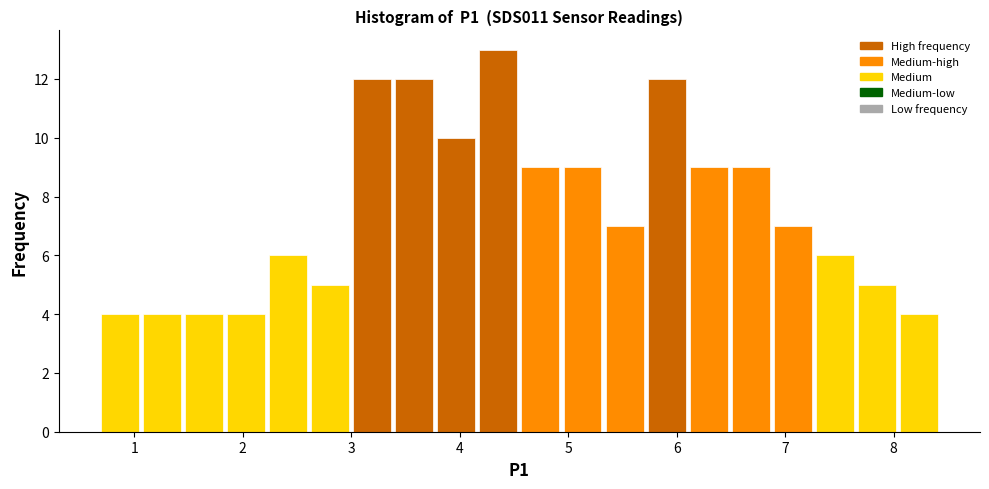

Around what value on the x-axis is the tallest bar? Give the approximate position of its centre, as read against the axis.

4.4